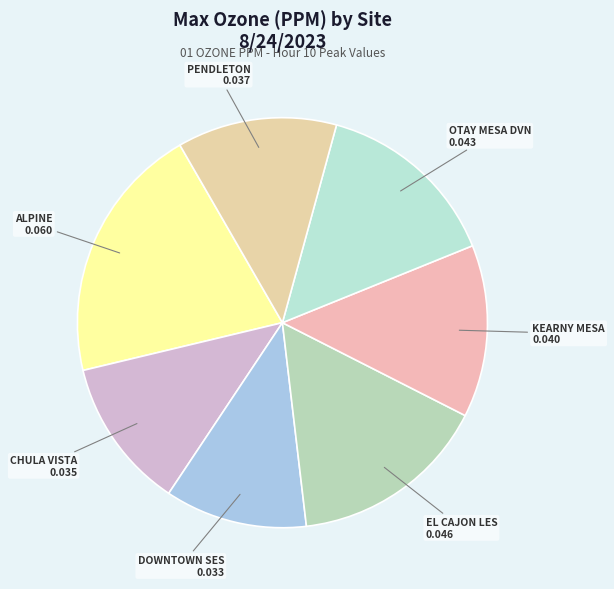

How many slices are in this pie chart?

7